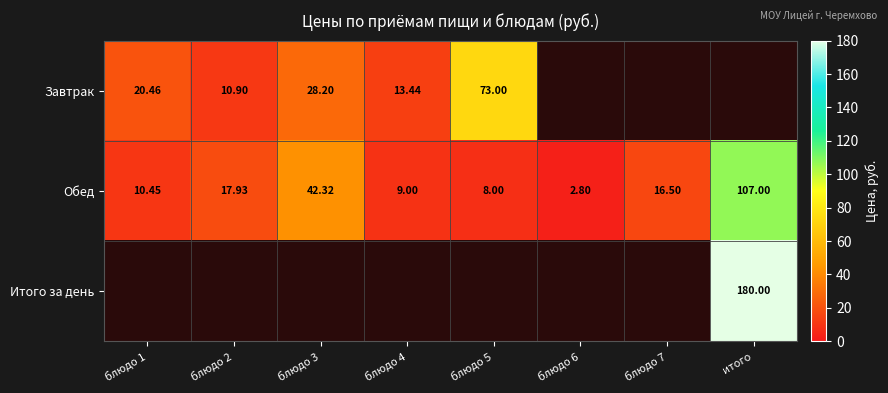

Is the value of Обед at итого greater than the value of Завтрак at блюдо 4?

Yes